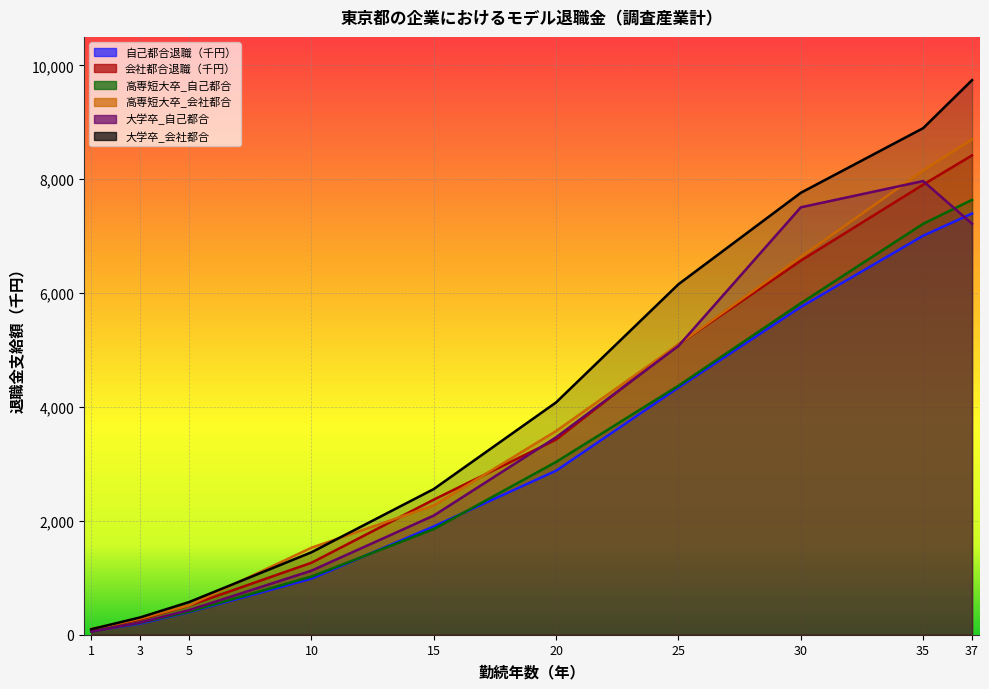

What is the highest value of the 大学卒_会社都合 series?

9741